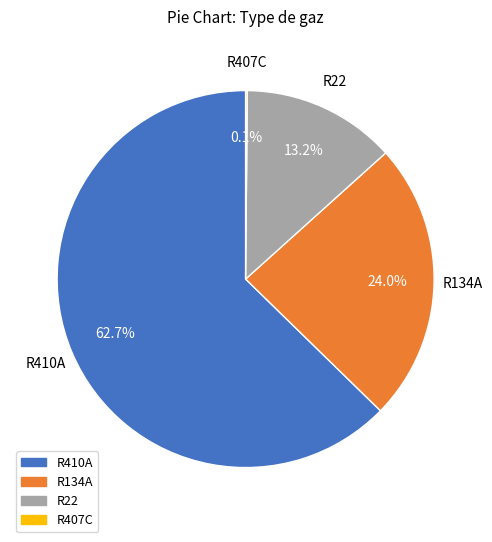

Which category has the biggest portion of the pie?

R410A